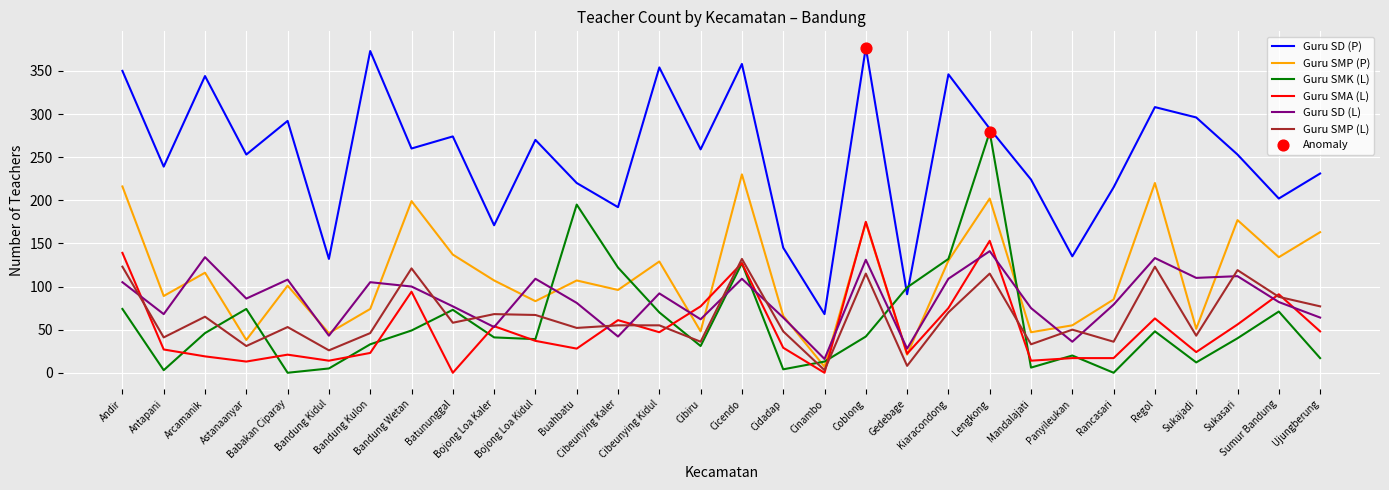

Which series has the largest total across all categories?

Guru SD (P)